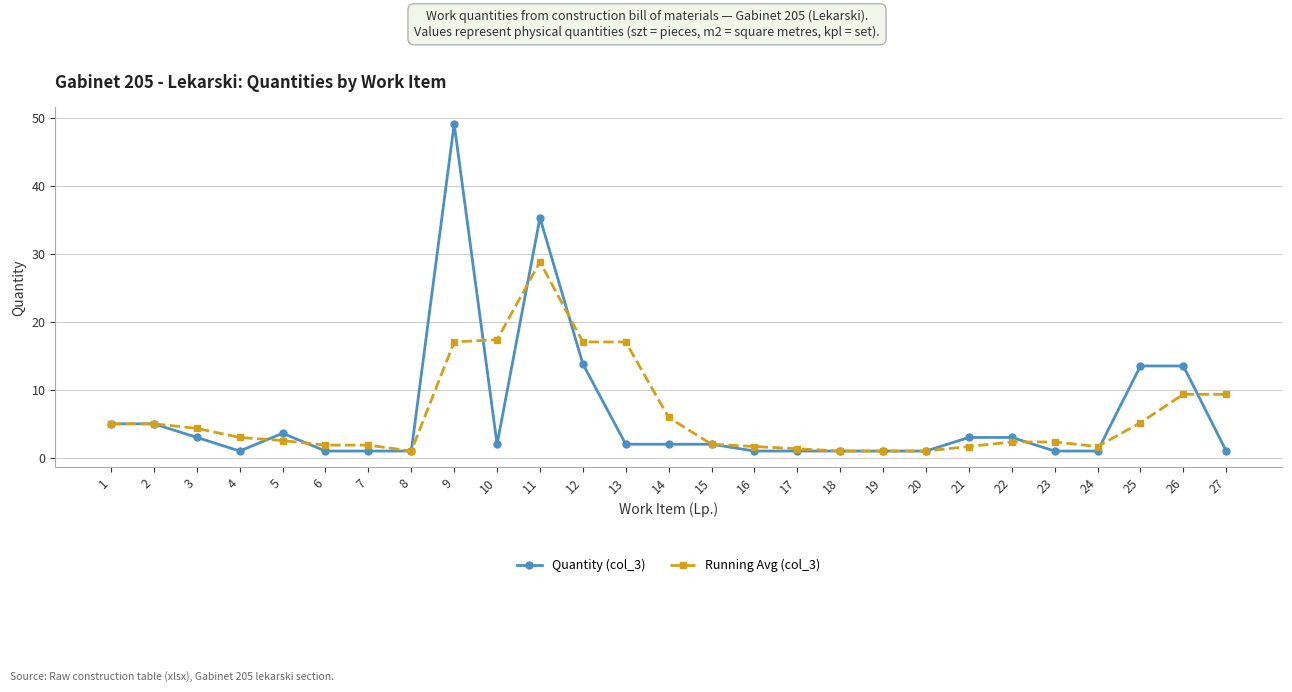

Which series has the widest spread of values?

Quantity (col_3)